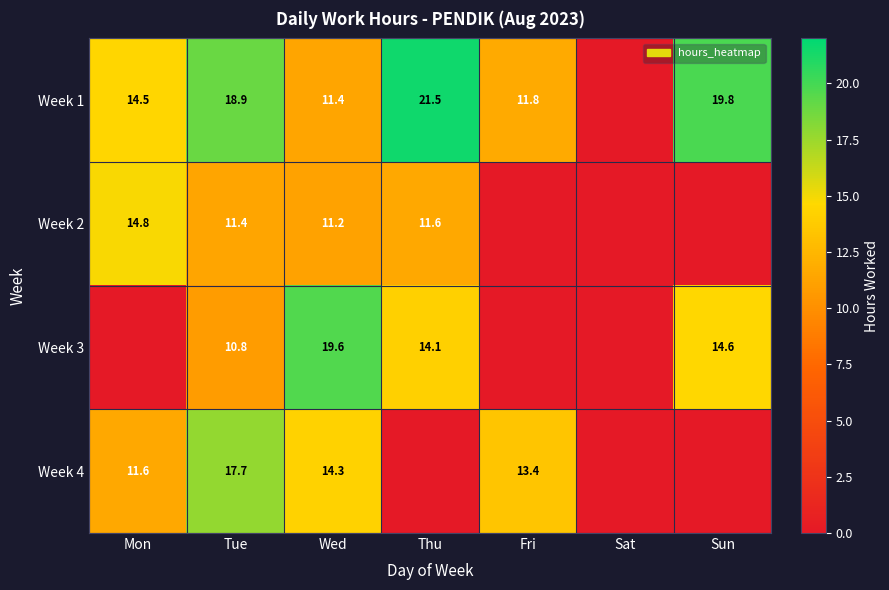

What is the sum of the Week 1 values at Mon and Sun?

34.3